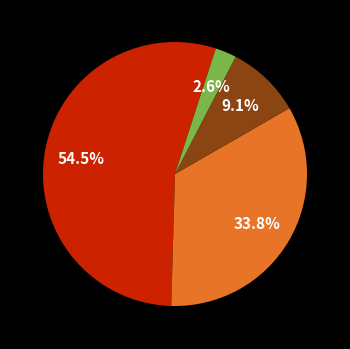

To the nearest percent, what is the average slice percentage?

25%